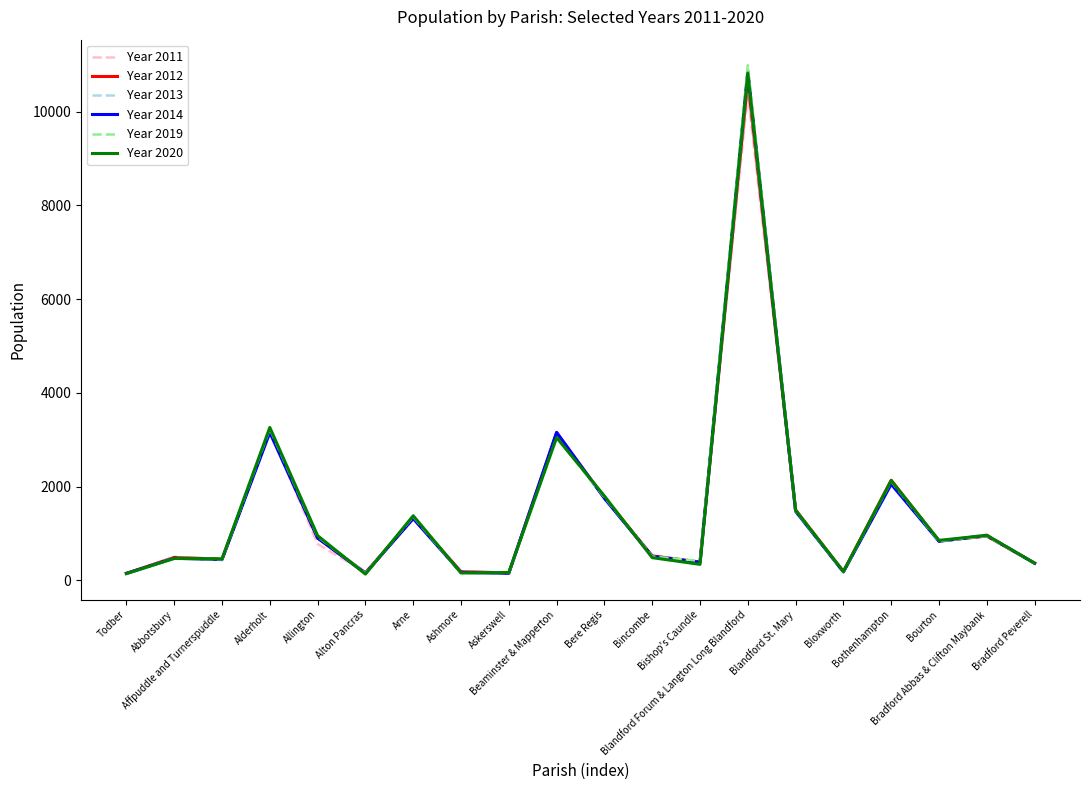

What is the approximate value of Year 2013 at Blandford Forum & Langton Long Blandford?

10730